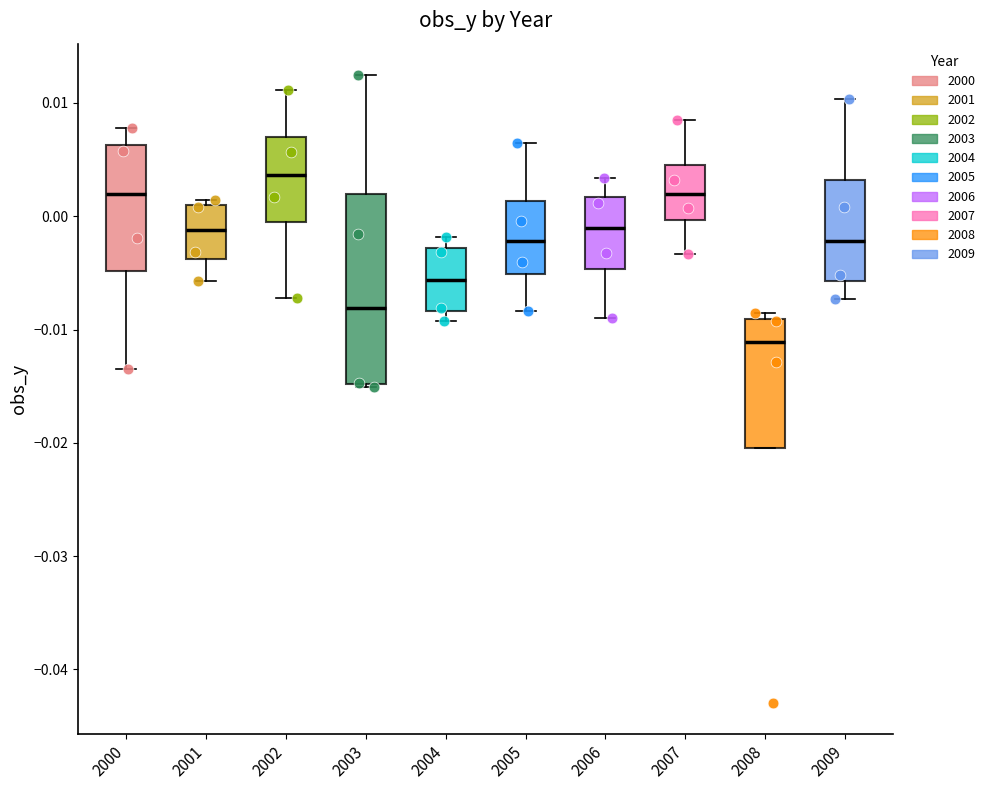

Where is the upper edge of the box at x = 2000 on the y-axis? The values are not printed on the chart, so give them approximately, as read against the axis.

0.006